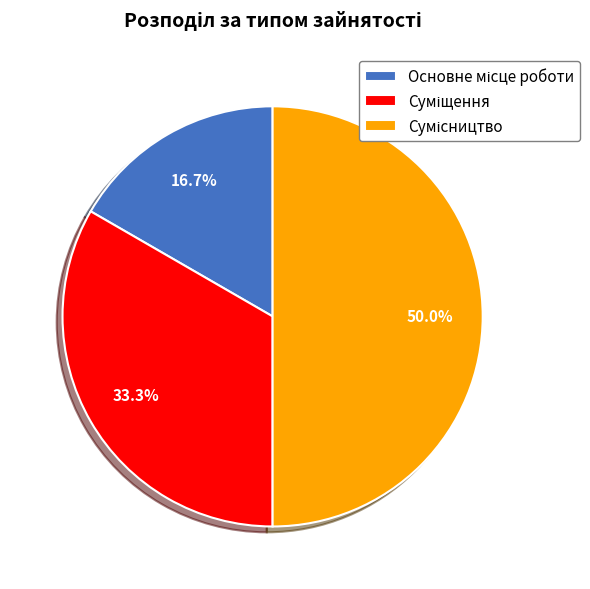

Is there a majority slice in this chart?

No